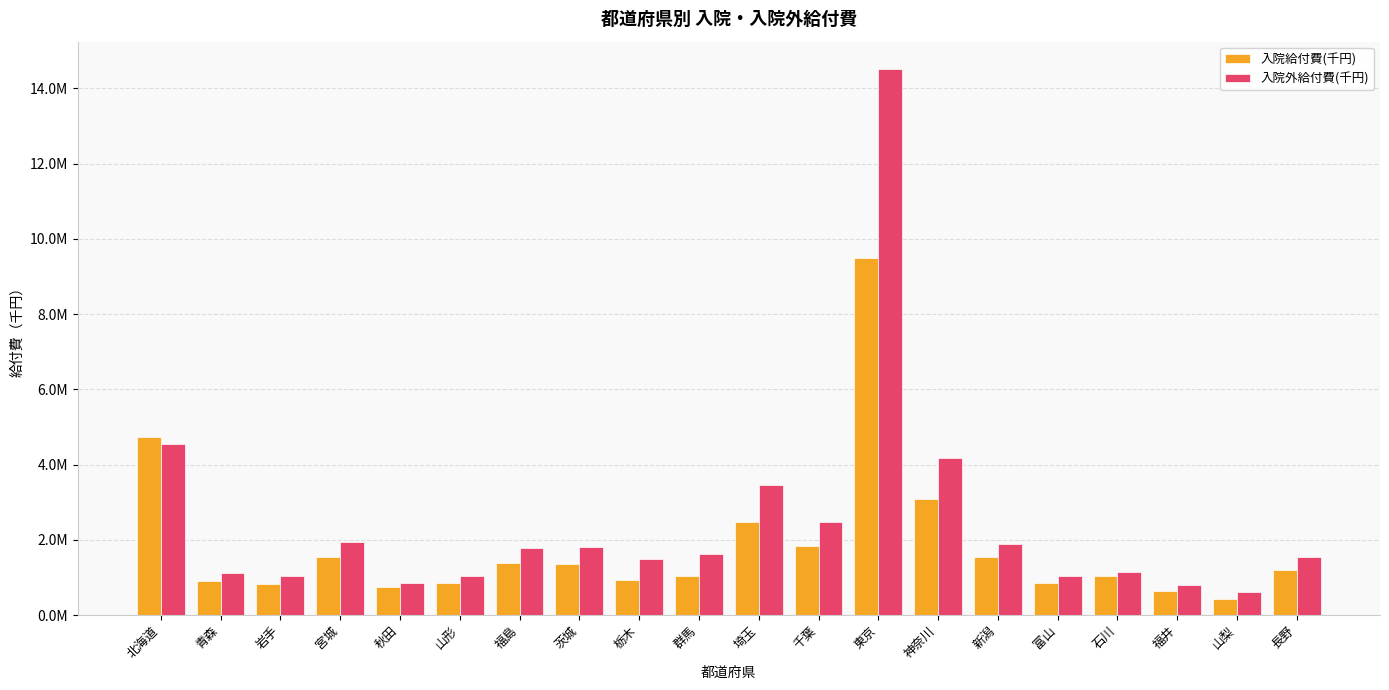

What are all the series names shown in the legend?

入院給付費(千円), 入院外給付費(千円)